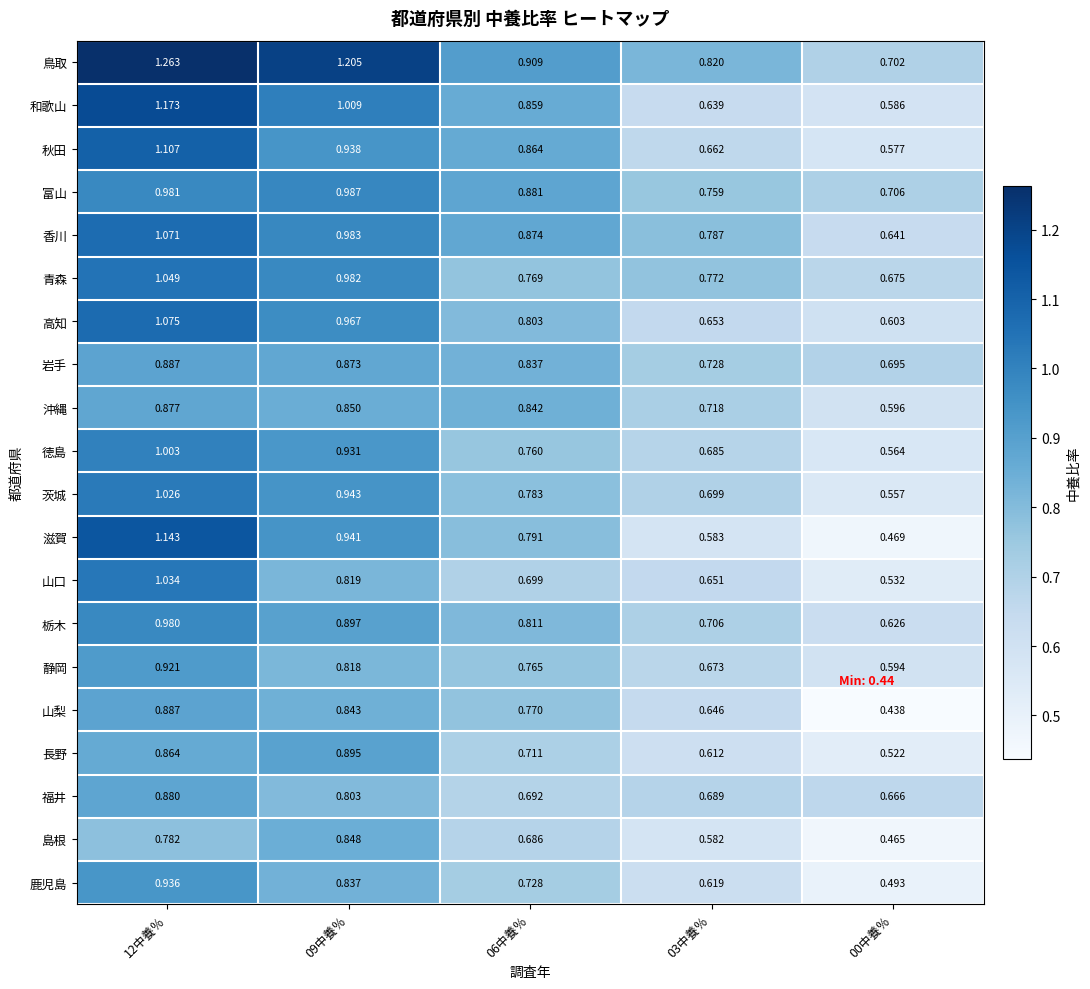

What is the difference between the highest and lowest values at 03中養％?

0.2